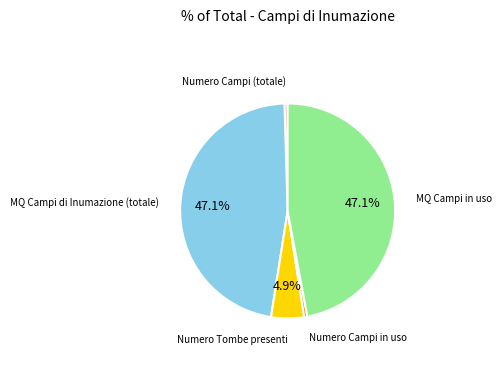

Is there any slice that represents more than half of the pie?

No